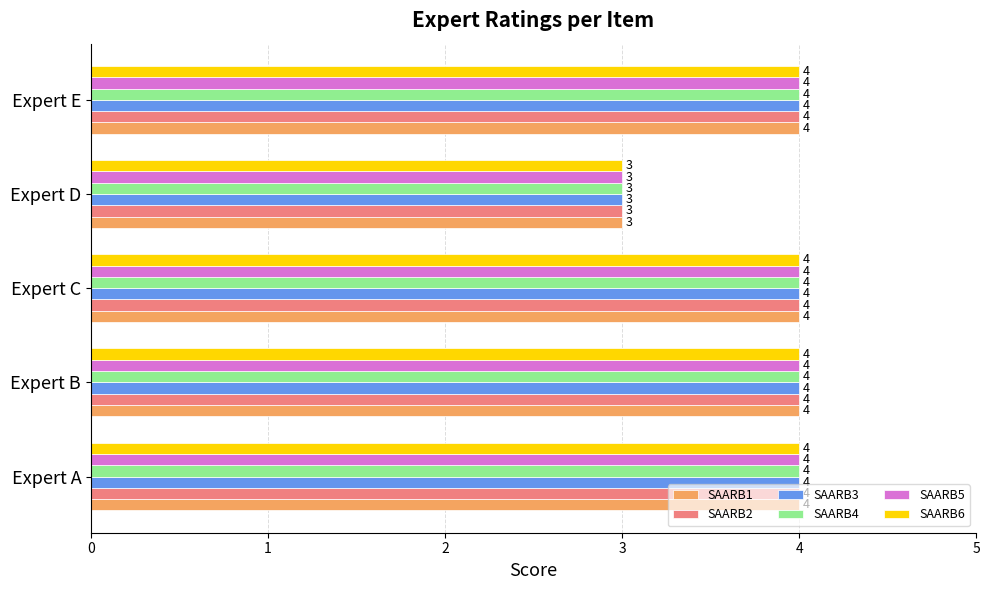

What is the sum of all SAARB6 values?

19